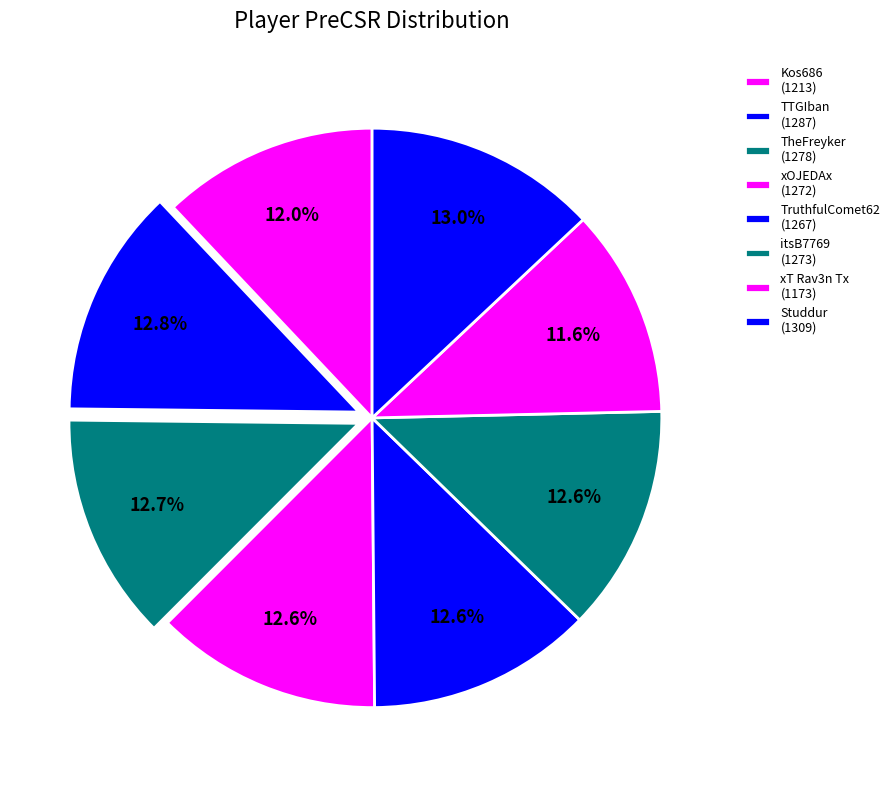

Count the number of slices in the pie.

8